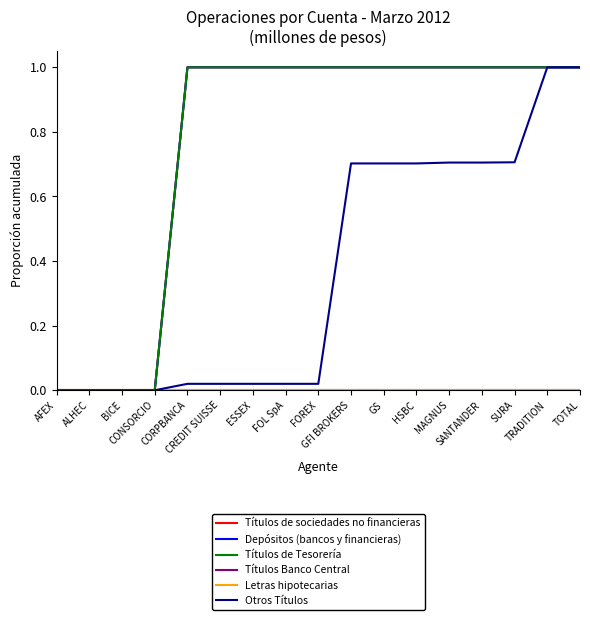

Does the chart have visible grid lines?

No